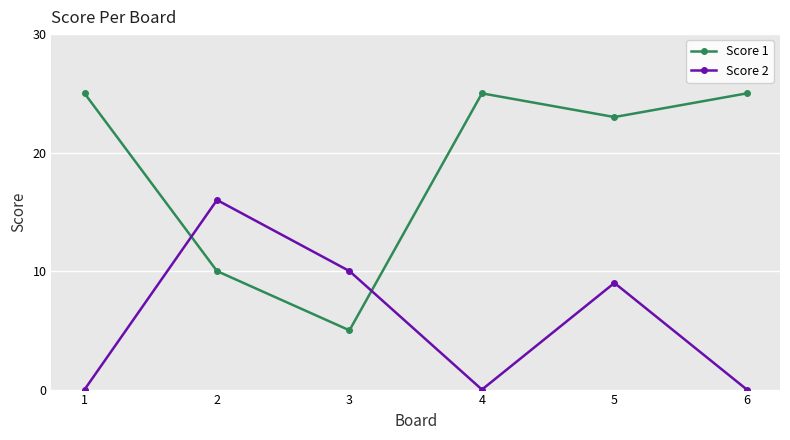

True or false: Score 2 and Score 1 intersect in this chart.

True